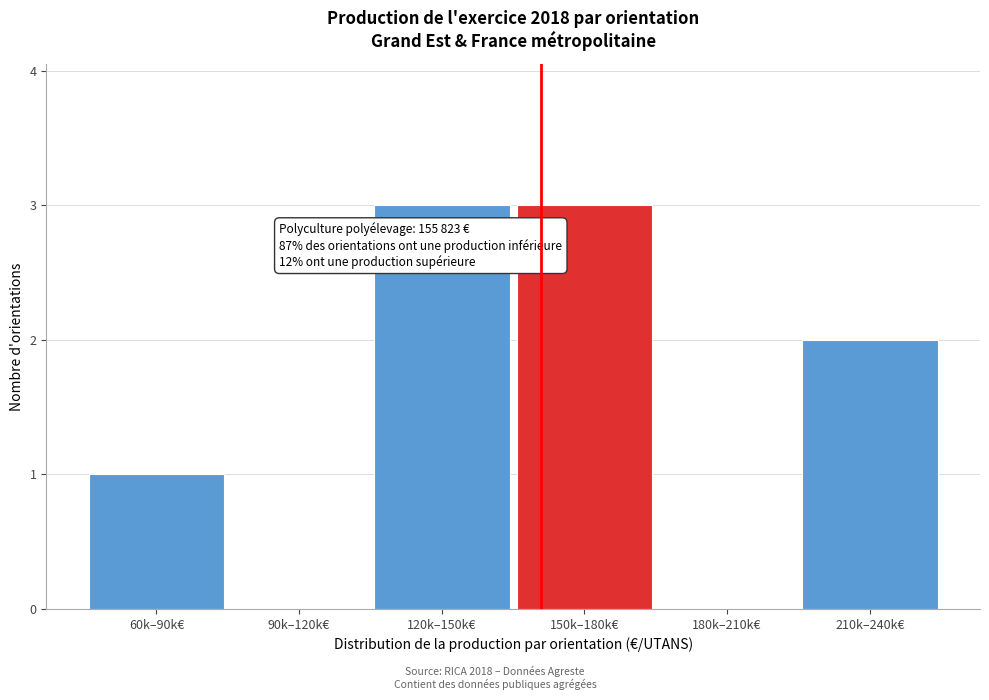

Reading left to right, extract all data points from this chart.

60k–90k€=1	90k–120k€=0	120k–150k€=3	150k–180k€=3	180k–210k€=0	210k–240k€=2